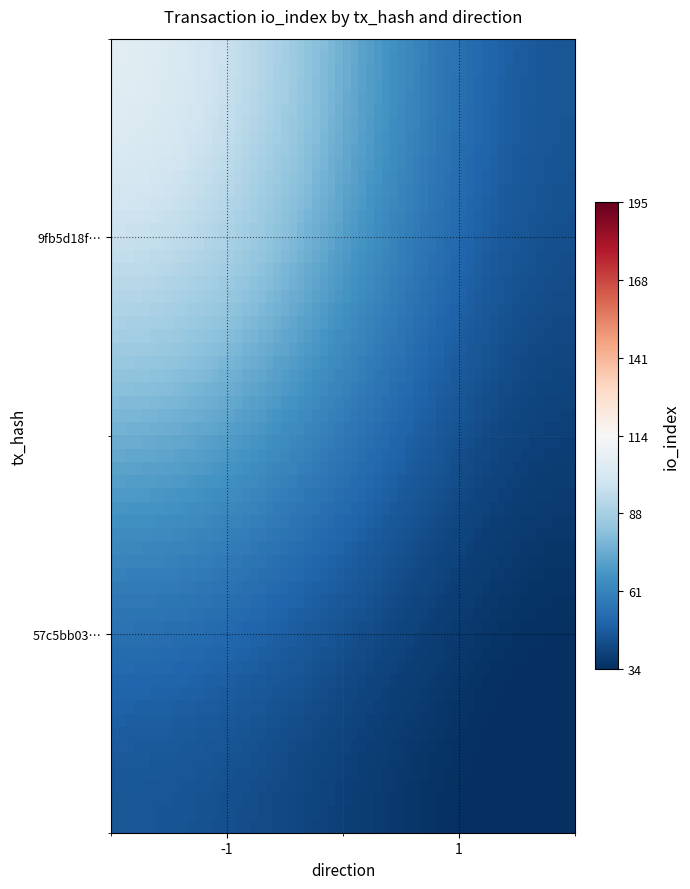

Rank the series by their maximum value, from highest to lowest.

9fb5d18f73b908e17269b2f78381fcfc25a5e35, 57c5bb03b70445c16f2261f9aead111cbd35b96